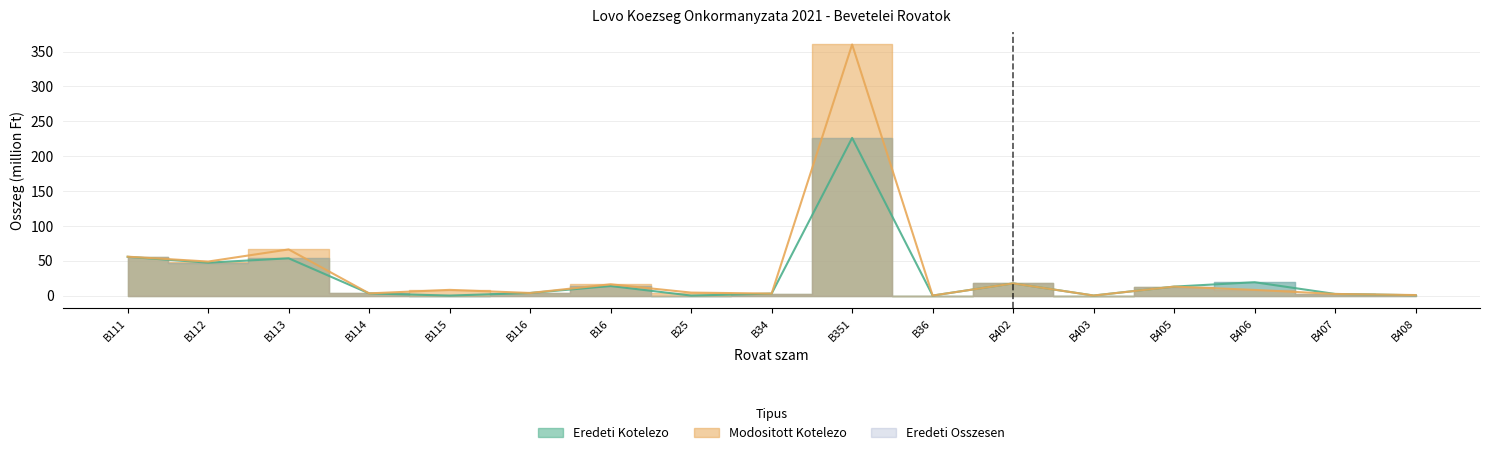

What position from the right is B36?

7